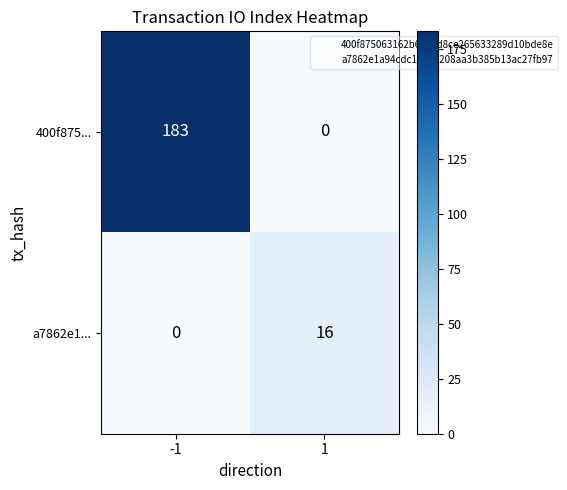

Rank the series at 1 from lowest to highest value.

400f875..., a7862e1...